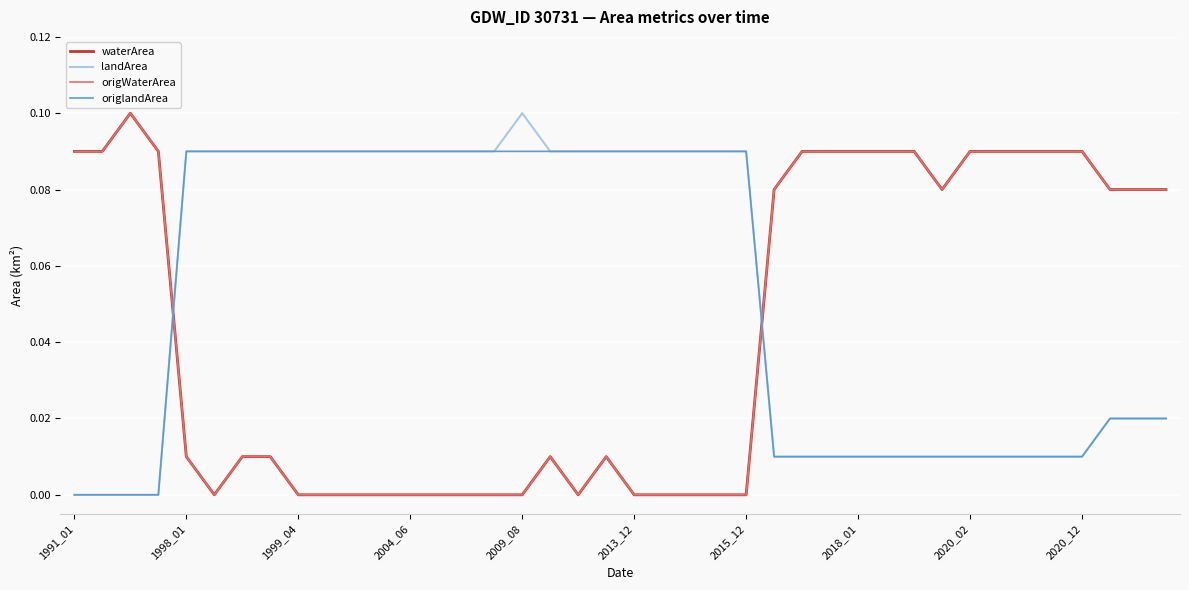

Reading left to right, transcribe all the data shown in this chart.

waterArea: 0.1	0.1	0.1	0.1	0.0	0.0	0.0	0.0	0.0	0.0	0.0	0.0	0.0	0.0	0.0	0.0	0.0	0.0	0.0	0.0	0.0	0.0	0.0	0.0	0.0	0.1	0.1	0.1	0.1	0.1	0.1	0.1	0.1	0.1	0.1	0.1	0.1	0.1	0.1	0.1
landArea: 0.0	0.0	0.0	0.0	0.1	0.1	0.1	0.1	0.1	0.1	0.1	0.1	0.1	0.1	0.1	0.1	0.1	0.1	0.1	0.1	0.1	0.1	0.1	0.1	0.1	0.0	0.0	0.0	0.0	0.0	0.0	0.0	0.0	0.0	0.0	0.0	0.0	0.0	0.0	0.0
origWaterArea: 0.1	0.1	0.1	0.1	0.0	0.0	0.0	0.0	0.0	0.0	0.0	0.0	0.0	0.0	0.0	0.0	0.0	0.0	0.0	0.0	0.0	0.0	0.0	0.0	0.0	0.1	0.1	0.1	0.1	0.1	0.1	0.1	0.1	0.1	0.1	0.1	0.1	0.1	0.1	0.1
origlandArea: 0.0	0.0	0.0	0.0	0.1	0.1	0.1	0.1	0.1	0.1	0.1	0.1	0.1	0.1	0.1	0.1	0.1	0.1	0.1	0.1	0.1	0.1	0.1	0.1	0.1	0.0	0.0	0.0	0.0	0.0	0.0	0.0	0.0	0.0	0.0	0.0	0.0	0.0	0.0	0.0